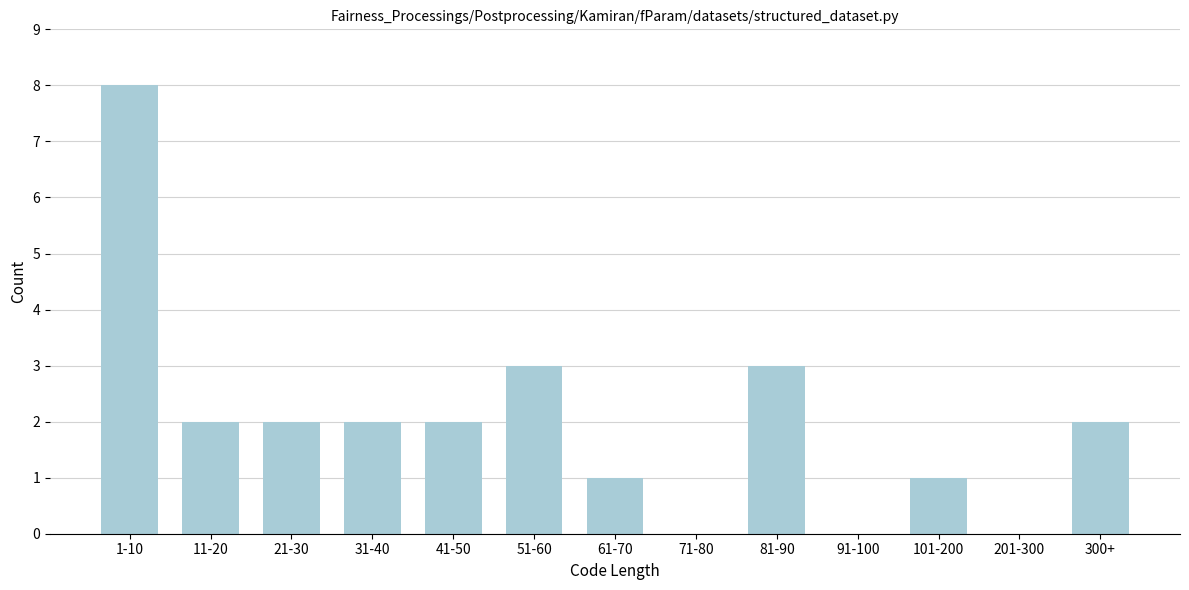

Reading left to right, transcribe all the data shown in this chart.

1-10=8	11-20=2	21-30=2	31-40=2	41-50=2	51-60=3	61-70=1	71-80=0	81-90=3	91-100=0	101-200=1	201-300=0	300+=2